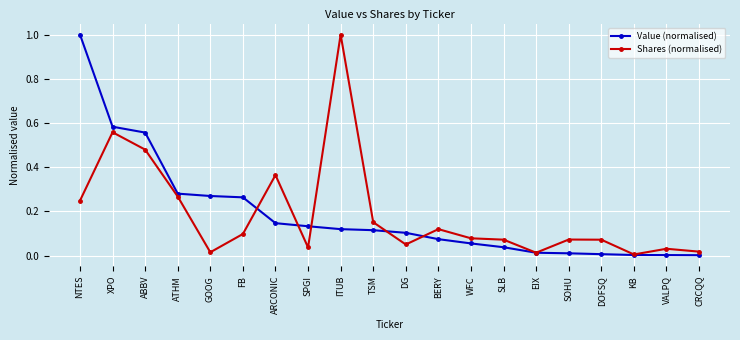

What position from the right is WFC?

8